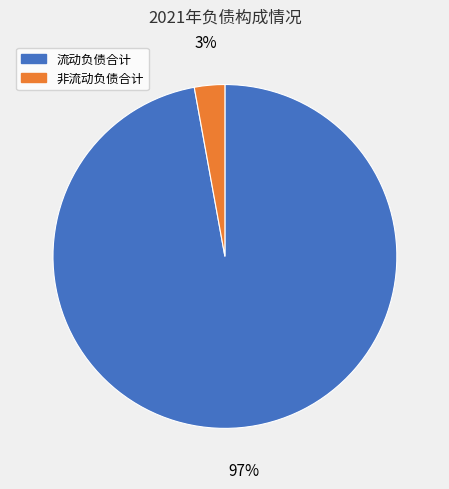

How many slices are in this pie chart?

2